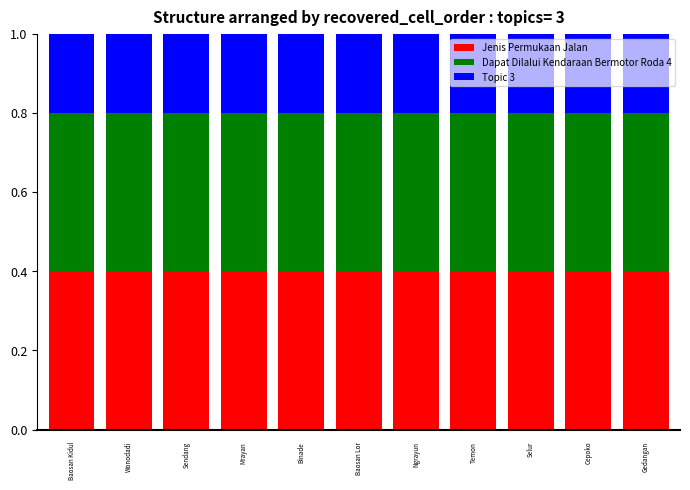

What is the lowest value of the Jenis Permukaan Jalan series?

0.4